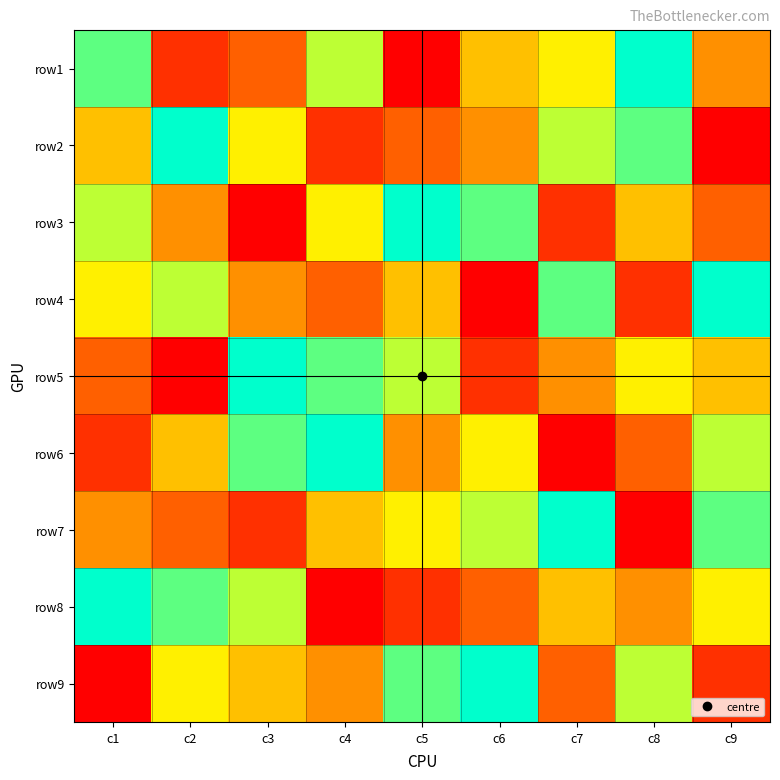

At which category is the sum across all series the highest?

c1